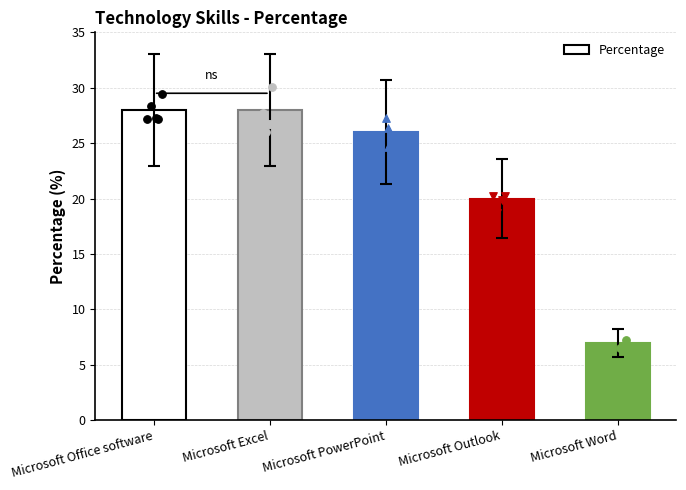

Which has a higher value, Microsoft Word or Microsoft Excel?

Microsoft Excel